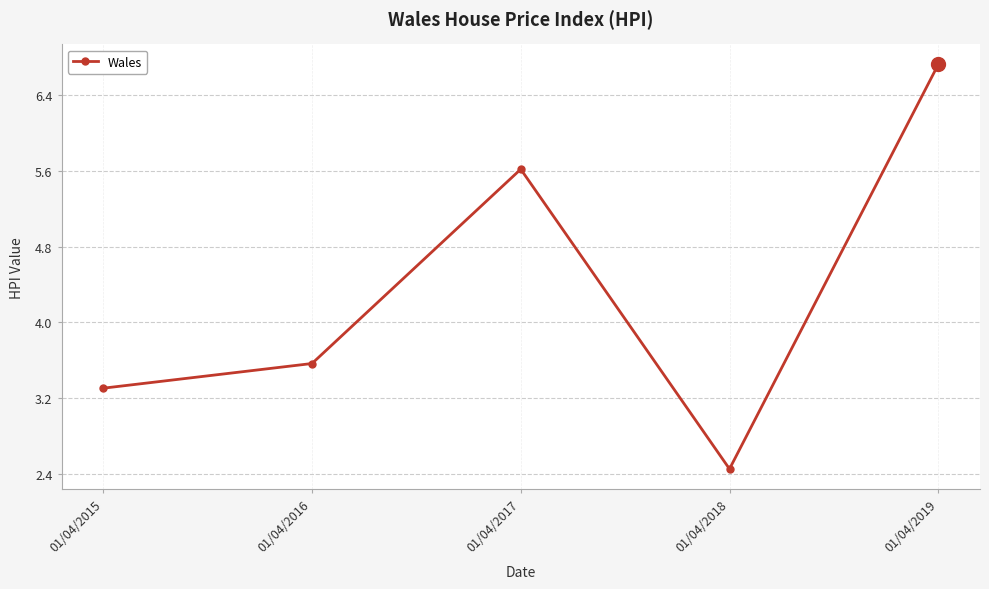

Where is the first local maximum?

01/04/2017